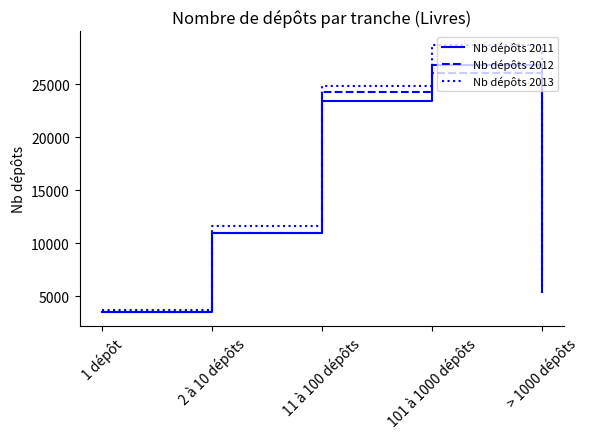

At which category is the sum across all series the highest?

101 à 1000 dépôts